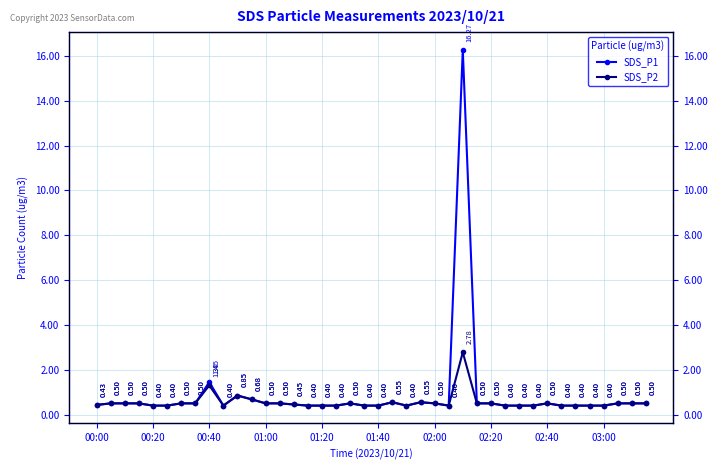

Is it true that SDS_P2 equals 0.7 at 02:00?

False